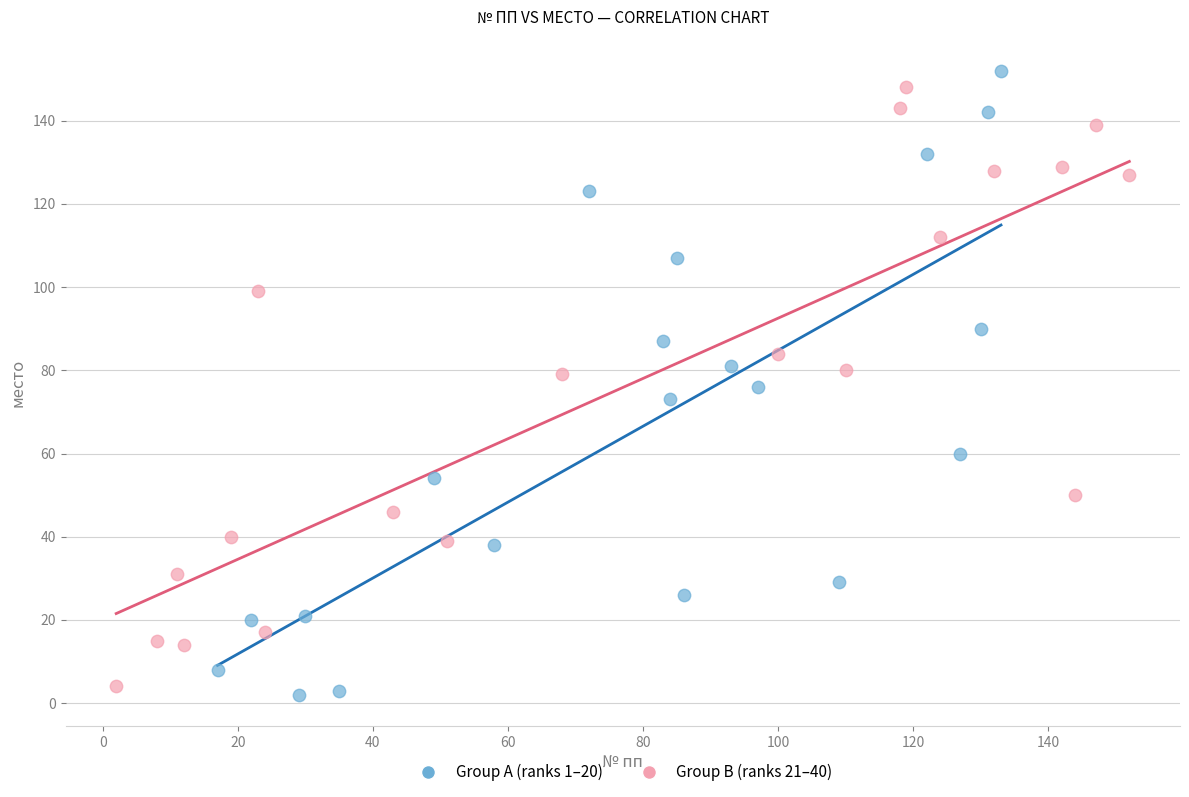

Which series has the widest spread of Y values?

Group A (ranks 1–20)